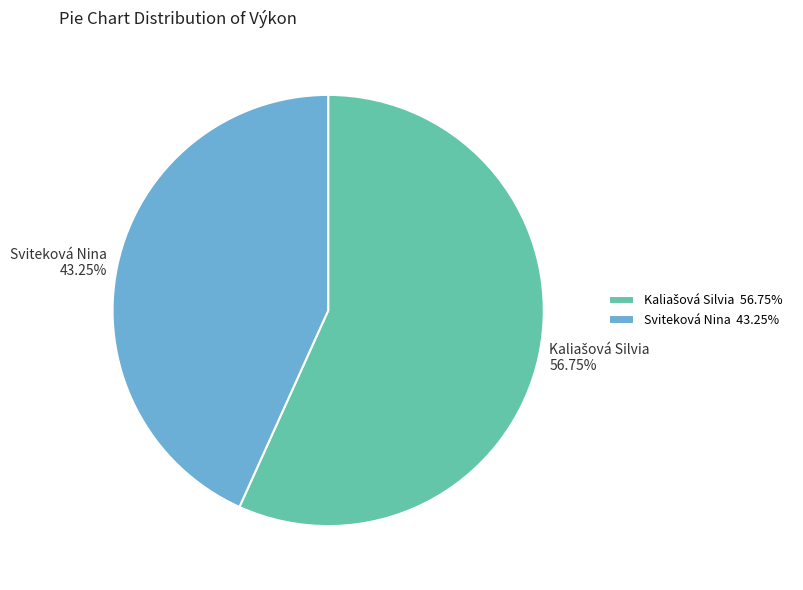

The Sviteková Nina slice represents 43% of the pie. True or false?

True